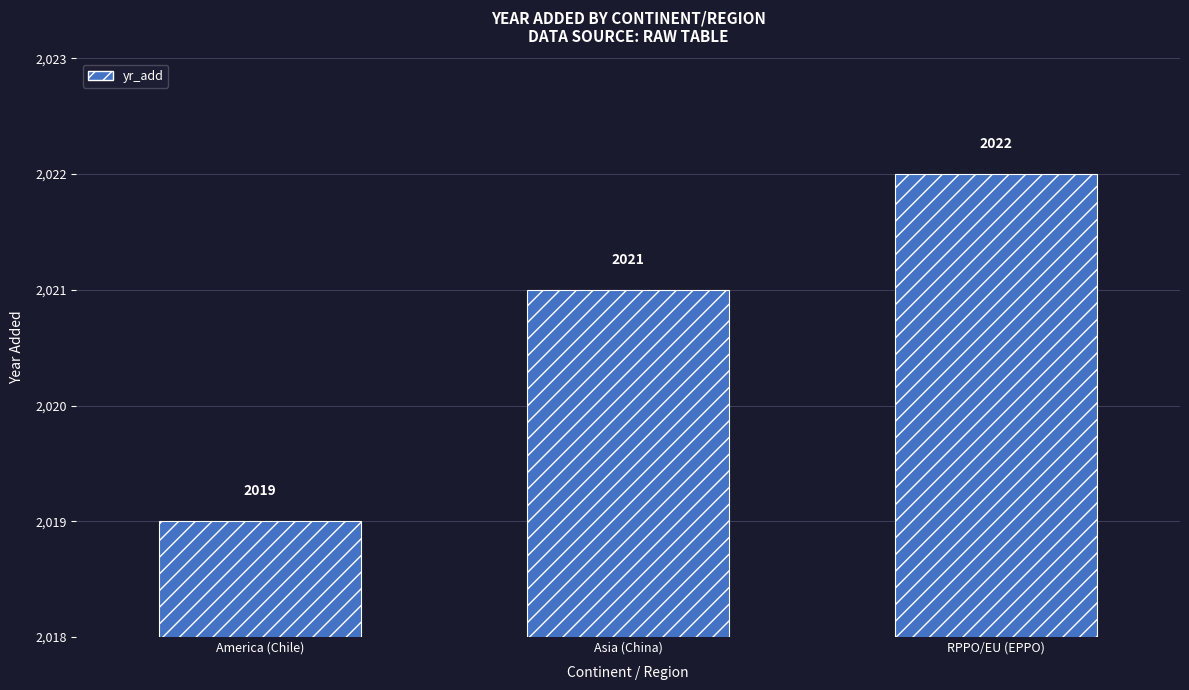

The chart shows a value of 2717 at RPPO/EU (EPPO). True or false?

False